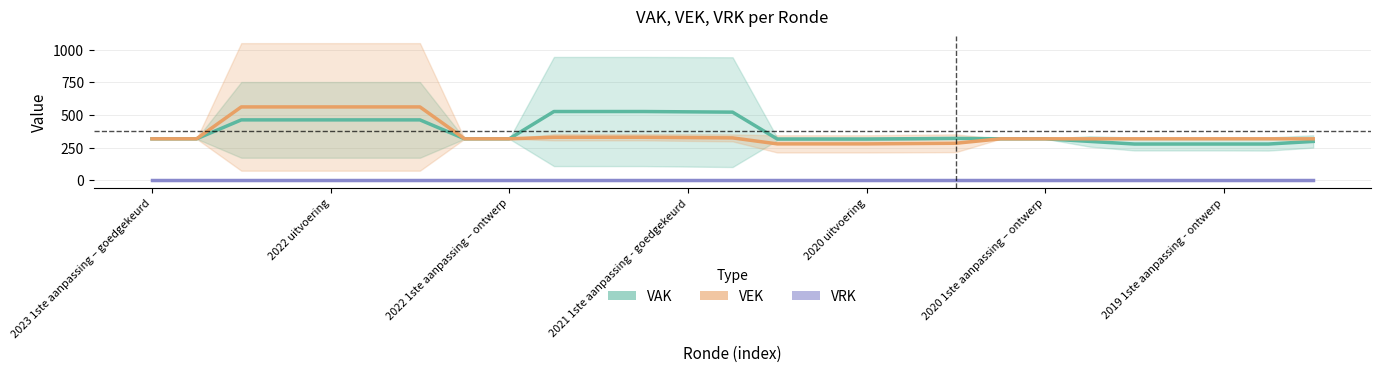

True or false: VEK and VAK intersect in this chart.

False